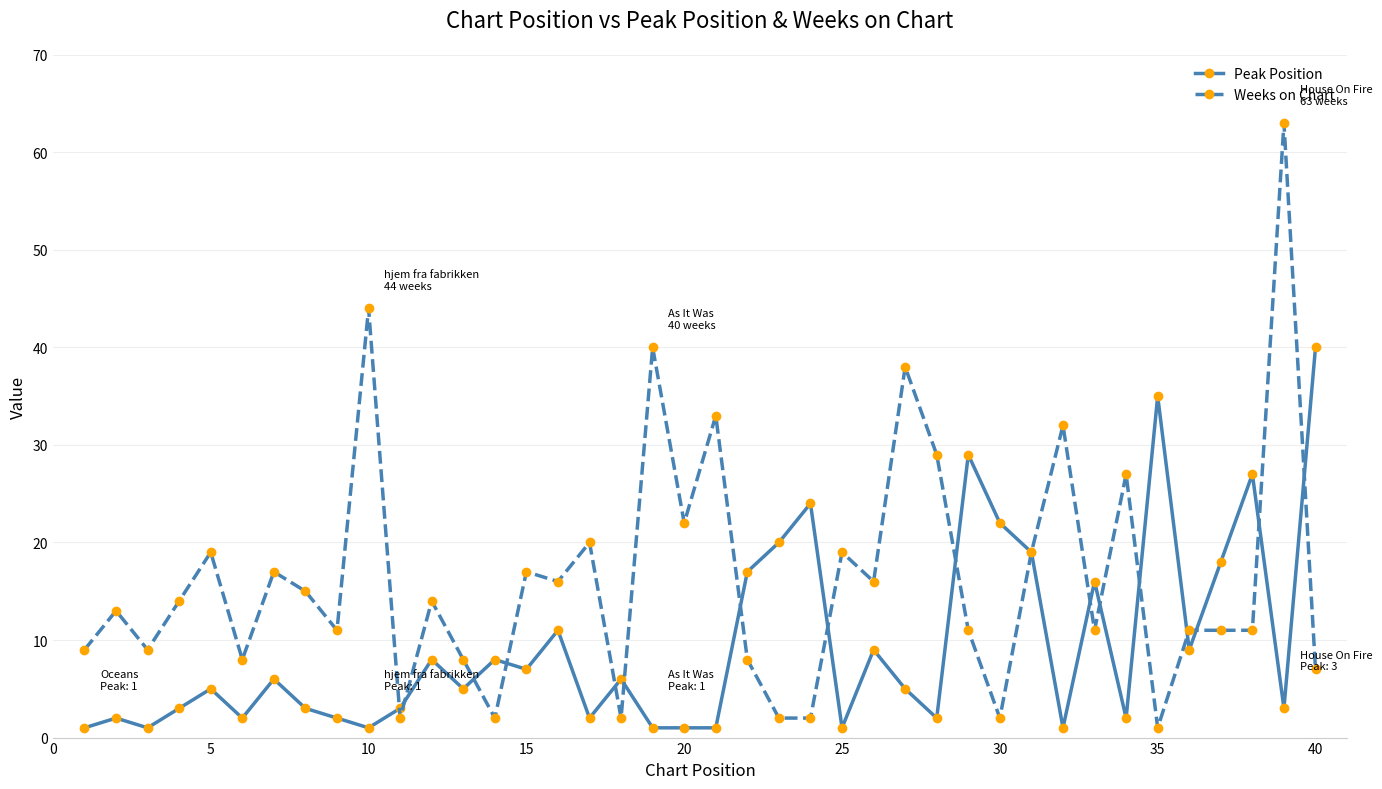

What is the maximum value for Peak Position?

40